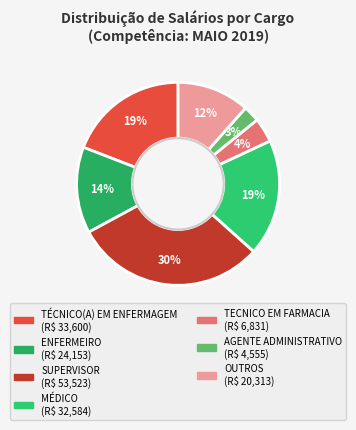

How many segments does this pie chart have?

7